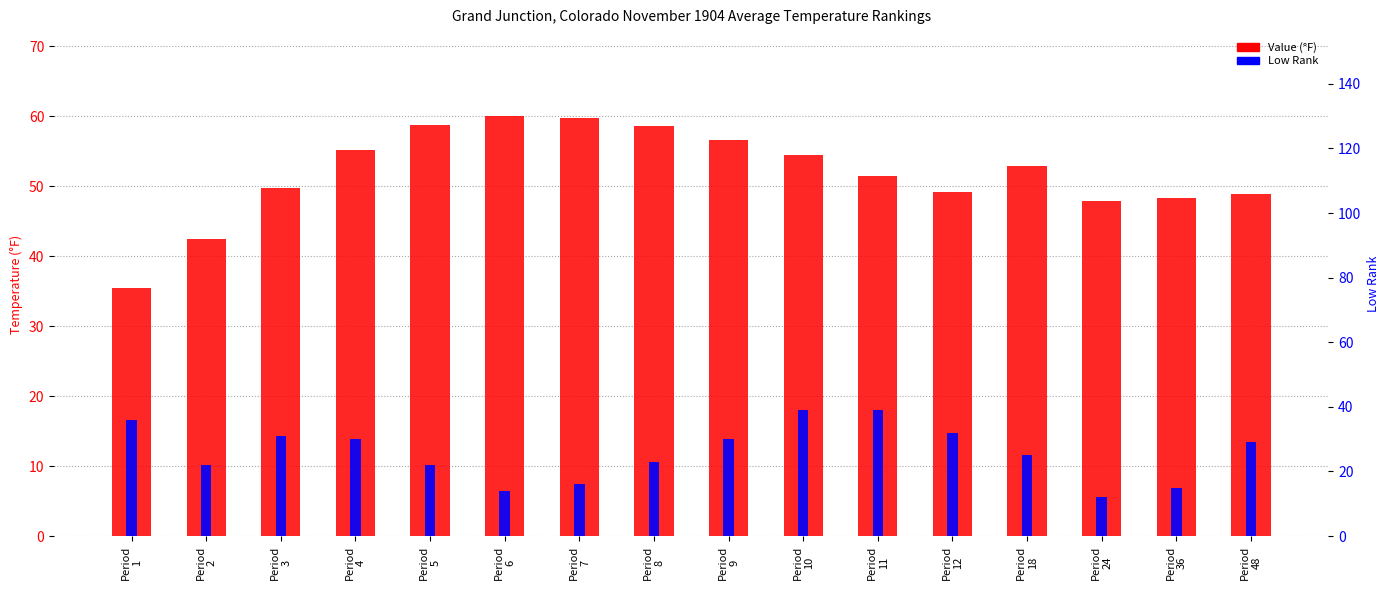

What is the approximate value of Low Rank at Period
12?

32.0